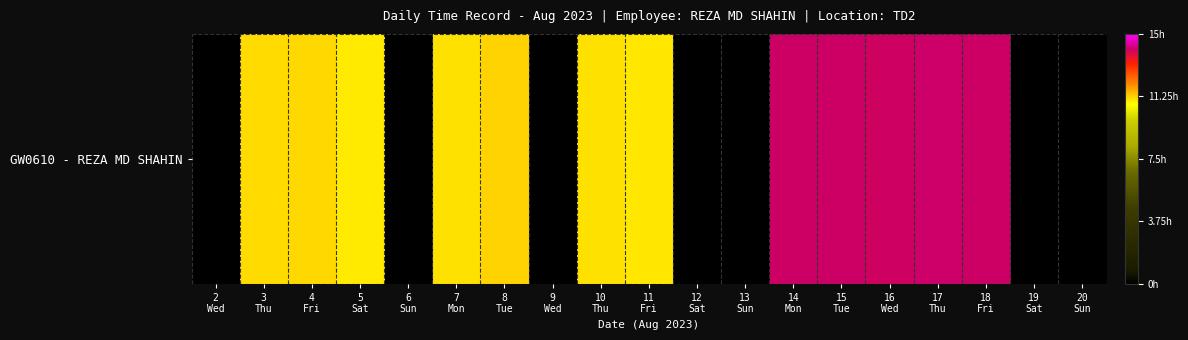

Reading left to right, list all the values displayed in this chart.

2
Wed=0.0	3
Thu=11.2	4
Fri=11.2	5
Sat=11.0	6
Sun=0.0	7
Mon=11.1	8
Tue=11.2	9
Wed=0.0	10
Thu=11.1	11
Fri=11.0	12
Sat=0.0	13
Sun=0.0	14
Mon=14.1	15
Tue=14.1	16
Wed=14.1	17
Thu=14.1	18
Fri=14.1	19
Sat=0.0	20
Sun=0.0